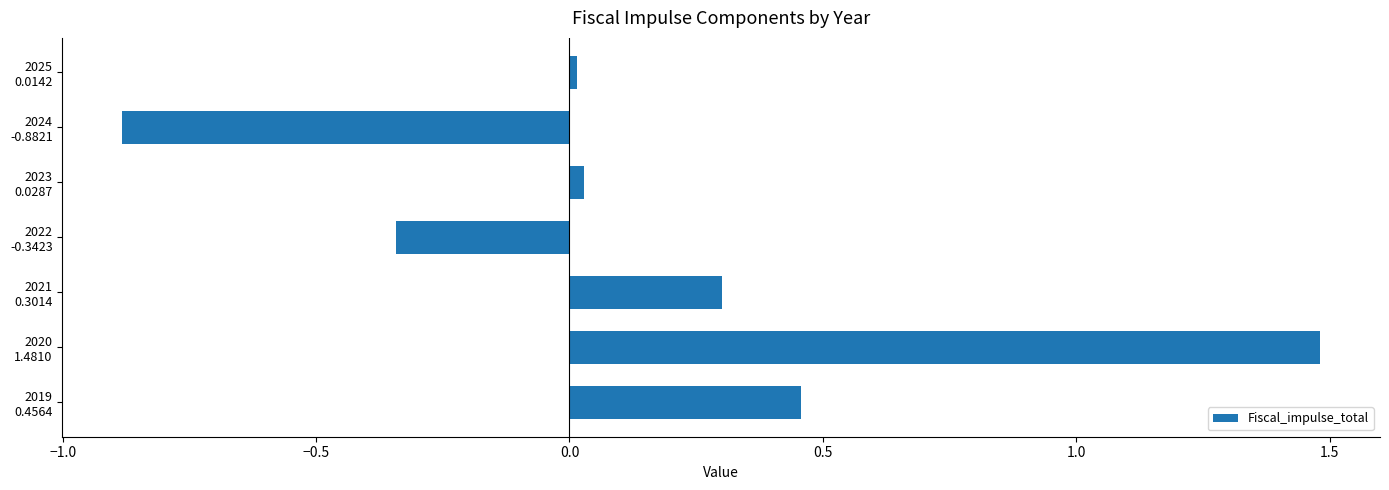

What is the difference between the maximum and minimum values?

2.4